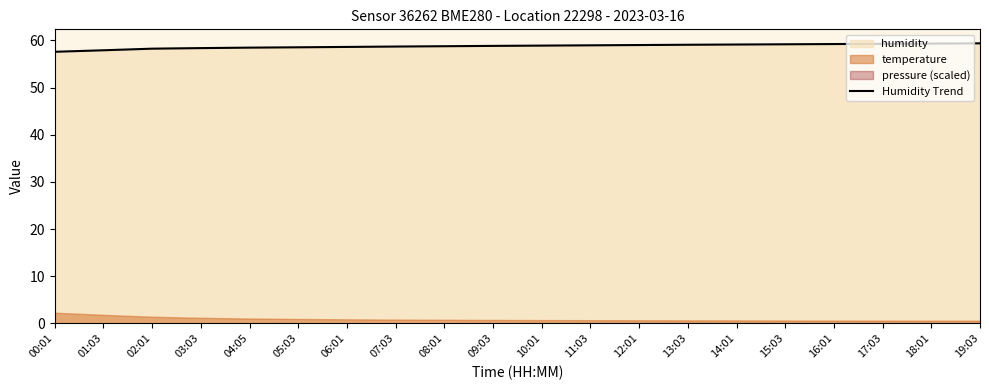

Reading left to right, what are all the values shown in this chart?

00:01=57.6	01:03=57.9	02:01=58.2	03:03=58.4	04:05=58.5	05:03=58.5	06:01=58.6	07:03=58.7	08:01=58.8	09:03=58.8	10:01=58.9	11:03=58.9	12:01=59.0	13:03=59.1	14:01=59.1	15:03=59.2	16:01=59.2	17:03=59.3	18:01=59.3	19:03=59.4